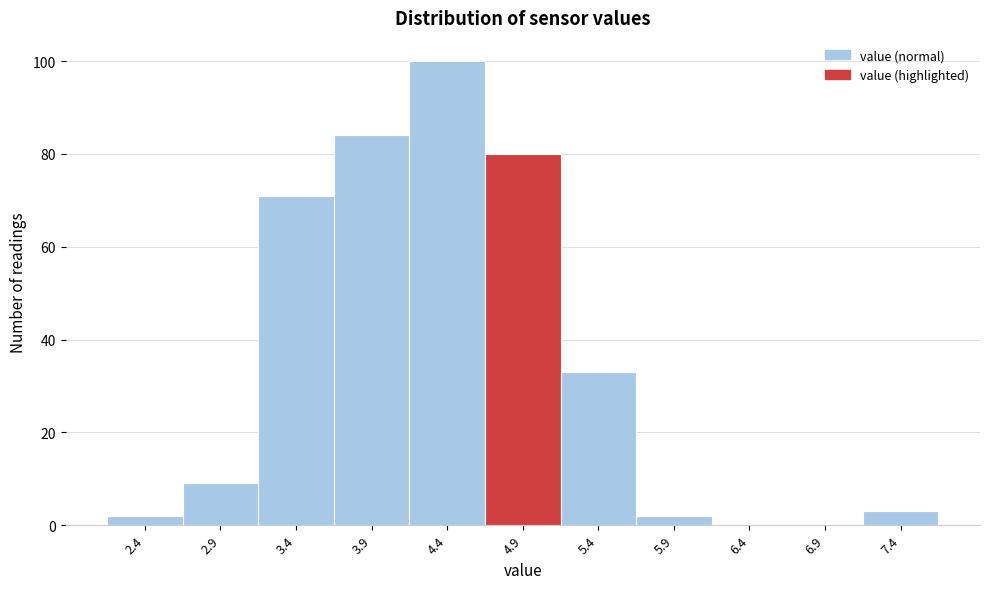

Reading left to right, list all the values displayed in this chart.

2.4=2	2.9=9	3.4=71	3.9=84	4.4=100	4.9=80	5.4=33	5.9=2	6.4=0	6.9=0	7.4=3